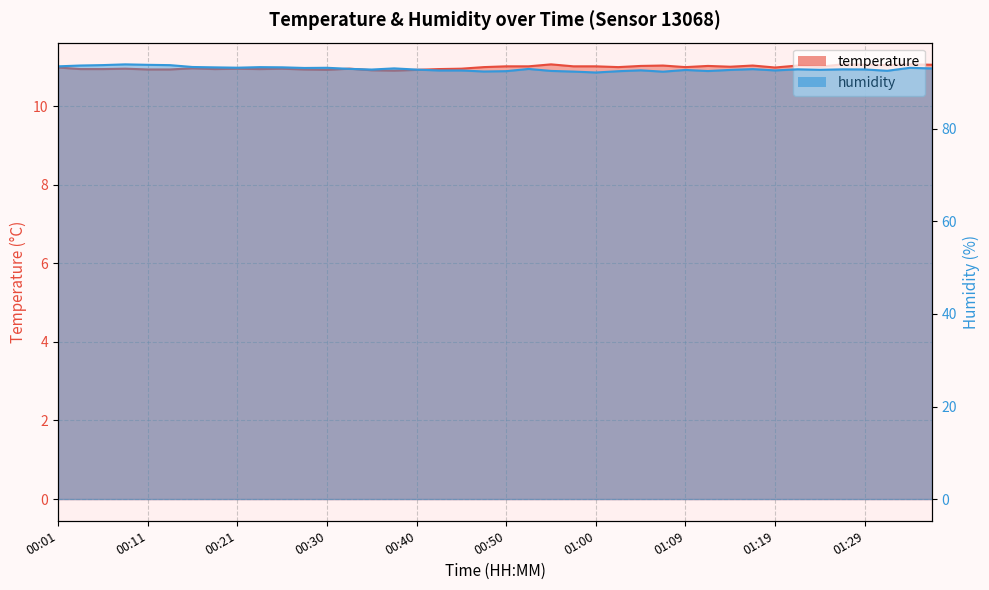

Which series has the widest spread of values?

humidity